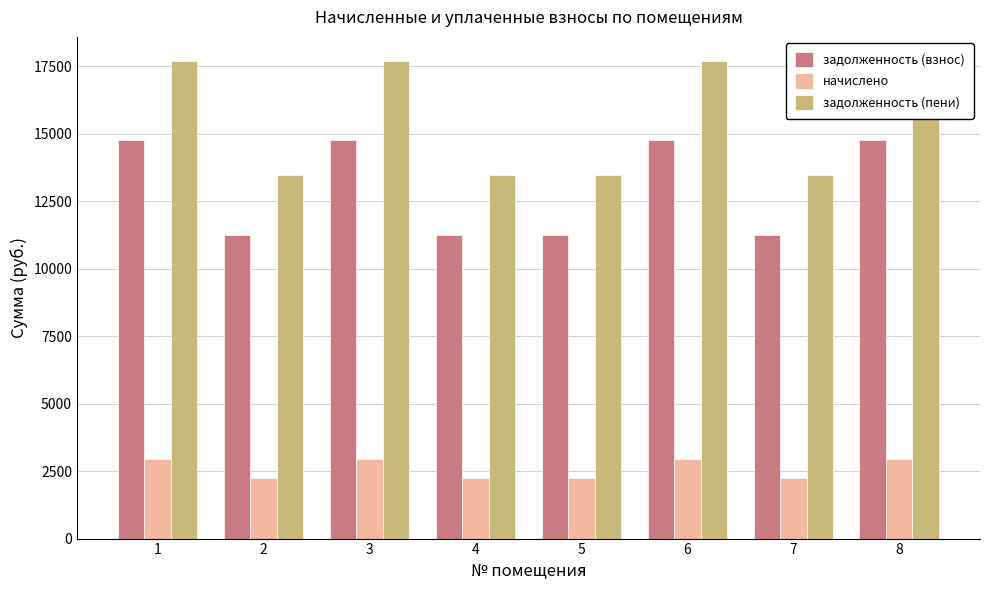

Reading left to right, list all the values displayed in this chart.

задолженность (взнос): 14763.6	11242.7	14763.6	11242.7	11242.7	14763.6	11242.7	14763.6
начислено: 2933.7	2234.1	2933.7	2234.1	2234.1	2933.7	2234.1	2933.7
задолженность (пени): 17697.3	13476.8	17697.3	13476.8	13476.8	17697.3	13476.8	17697.3